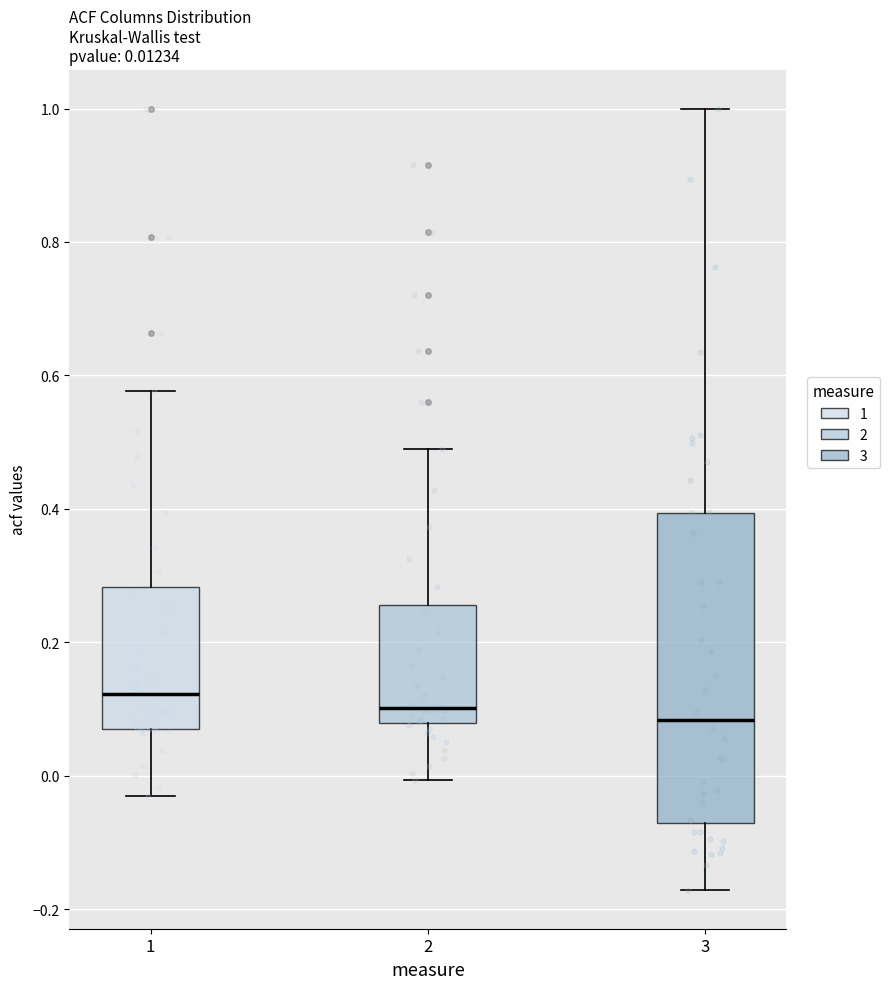

Which box is the tallest, from its lower edge to its upper edge?

3